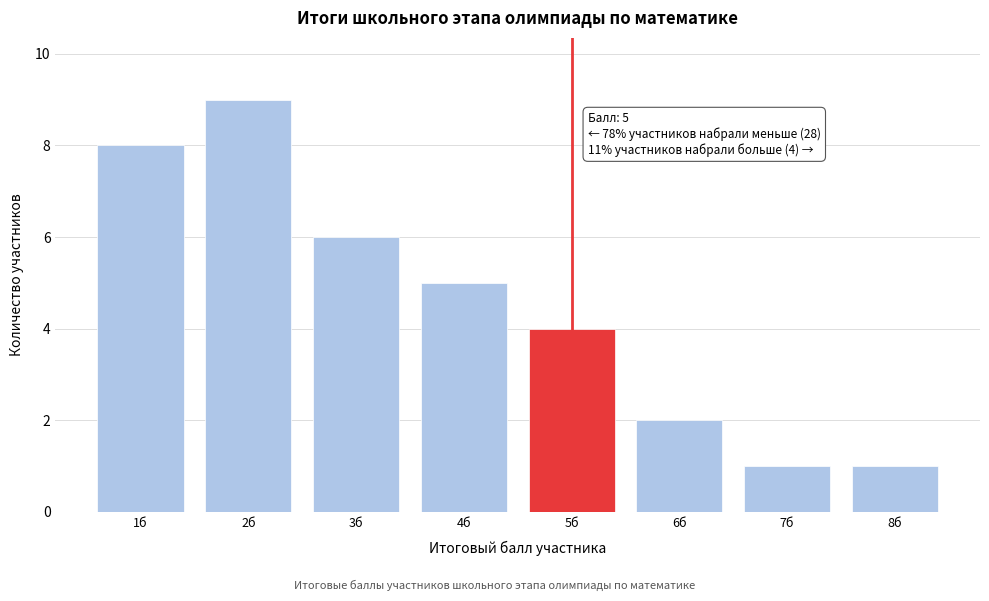

Reading left to right, what are all the values shown in this chart?

1б=8	2б=9	3б=6	4б=5	5б=4	6б=2	7б=1	8б=1